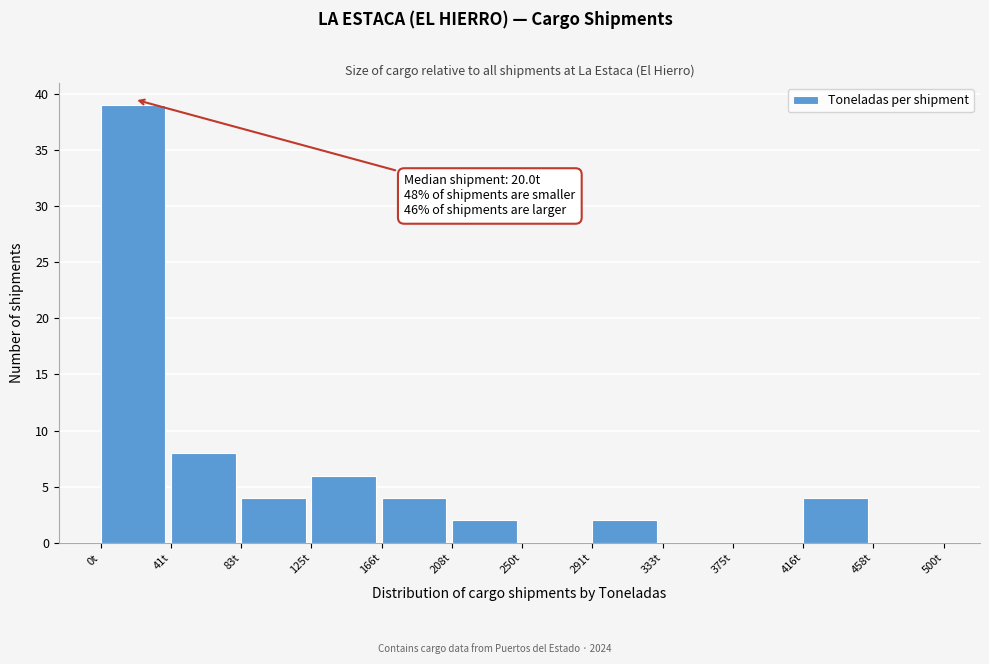

Which range on the x-axis has the tallest bar?

0 to 40